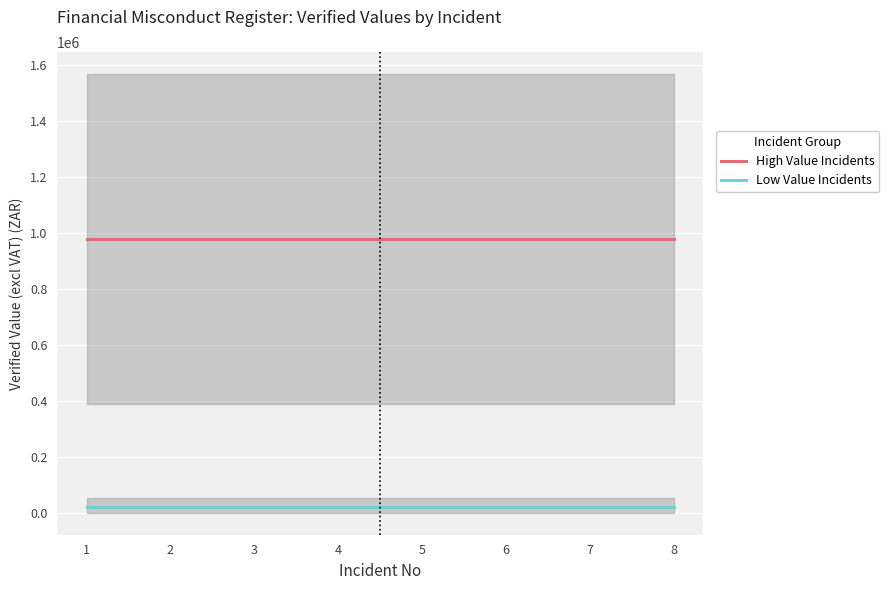

At which category is the sum across all series the highest?

1